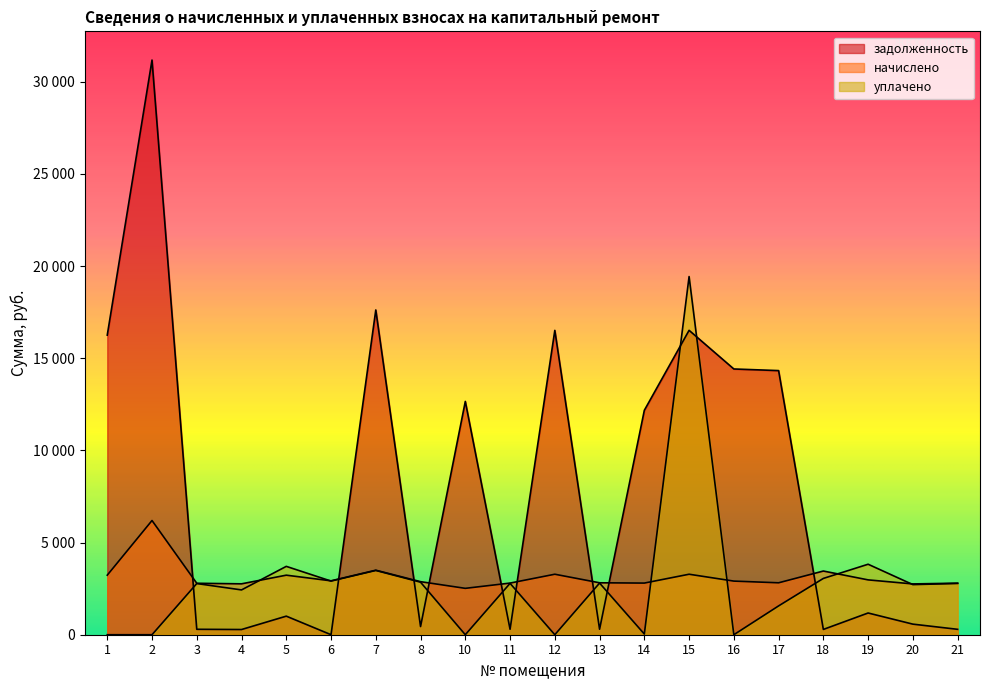

Is it true that уплачено equals 2430.5 at 4?

True